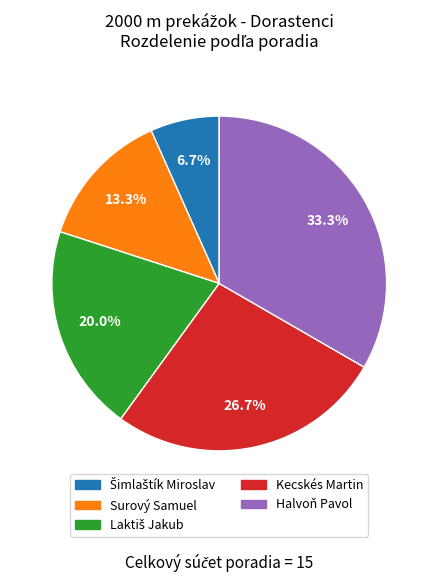

What is the ratio of the value at Surový Samuel to the value at Kecskés Martin?

0.5